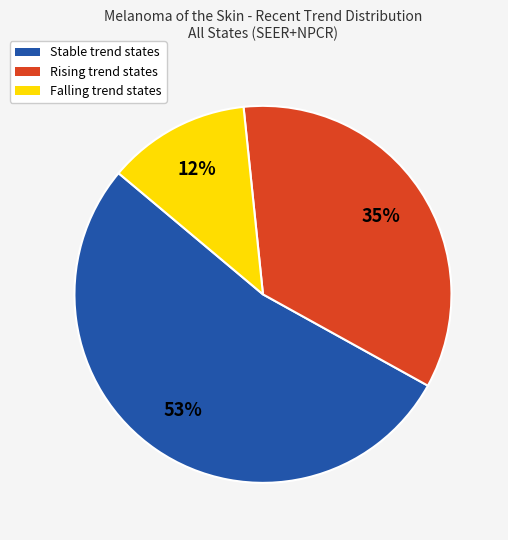

What percentage is the Falling trend states slice, to the nearest percent?

12%